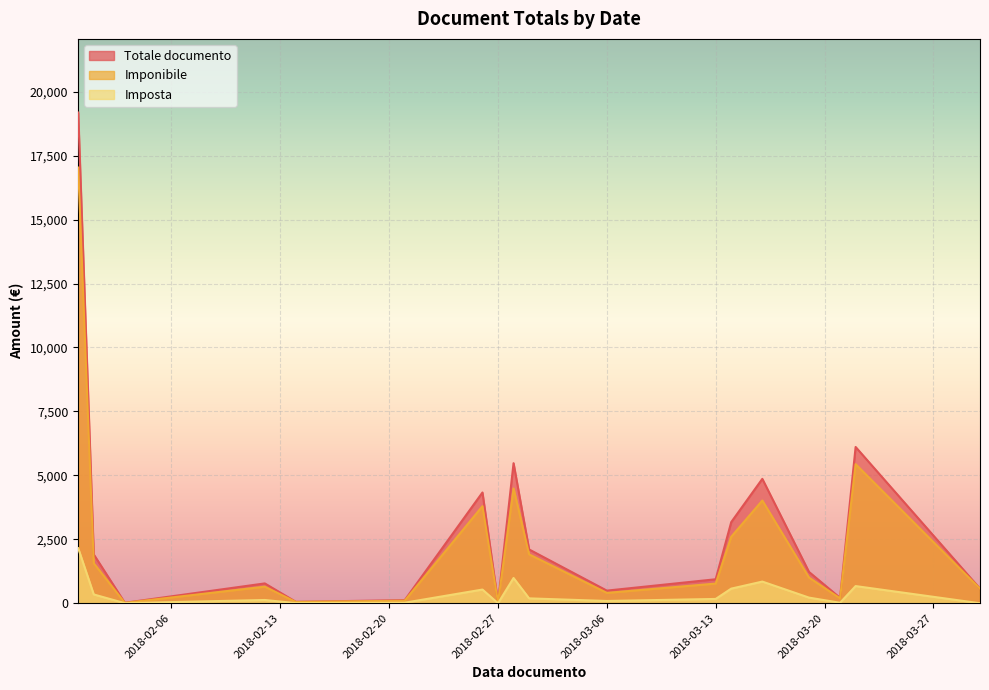

True or false: Totale documento has a value of 2105.5 at 33.

False